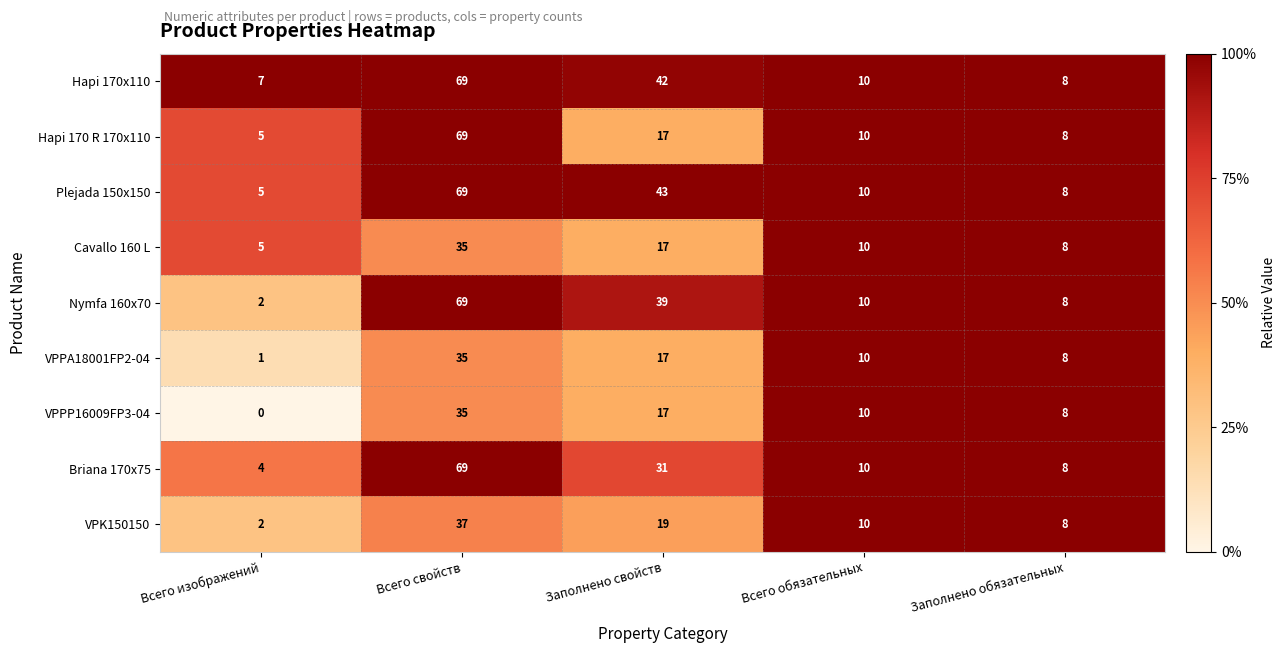

What is the average value of the VPPP16009FP3-04 series?

14